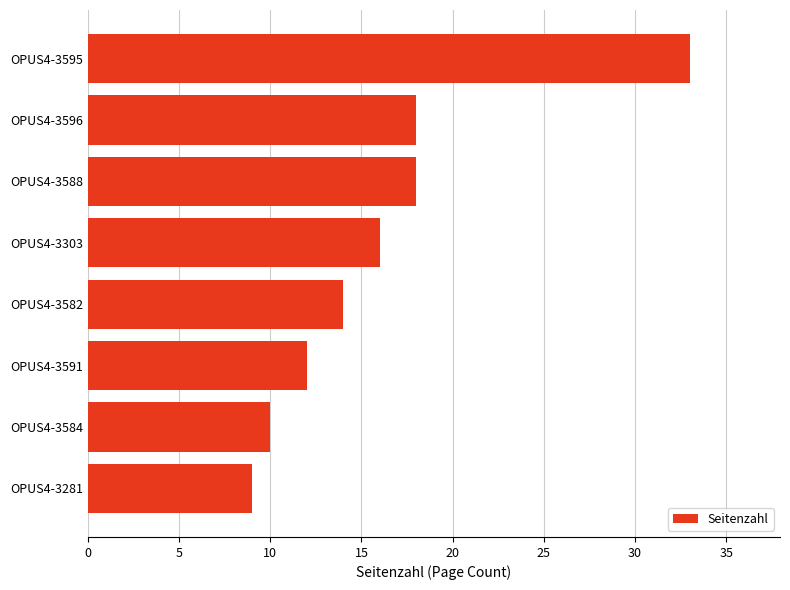

Reading bottom to top, extract all data points from this chart.

OPUS4-3281=9	OPUS4-3584=10	OPUS4-3591=12	OPUS4-3582=14	OPUS4-3303=16	OPUS4-3588=18	OPUS4-3596=18	OPUS4-3595=33